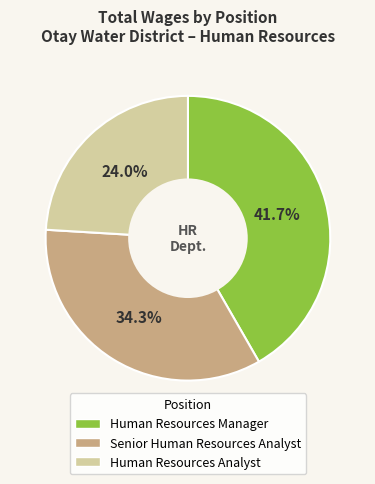

To the nearest percent, what percentage of the pie is Senior Human Resources Analyst?

34%